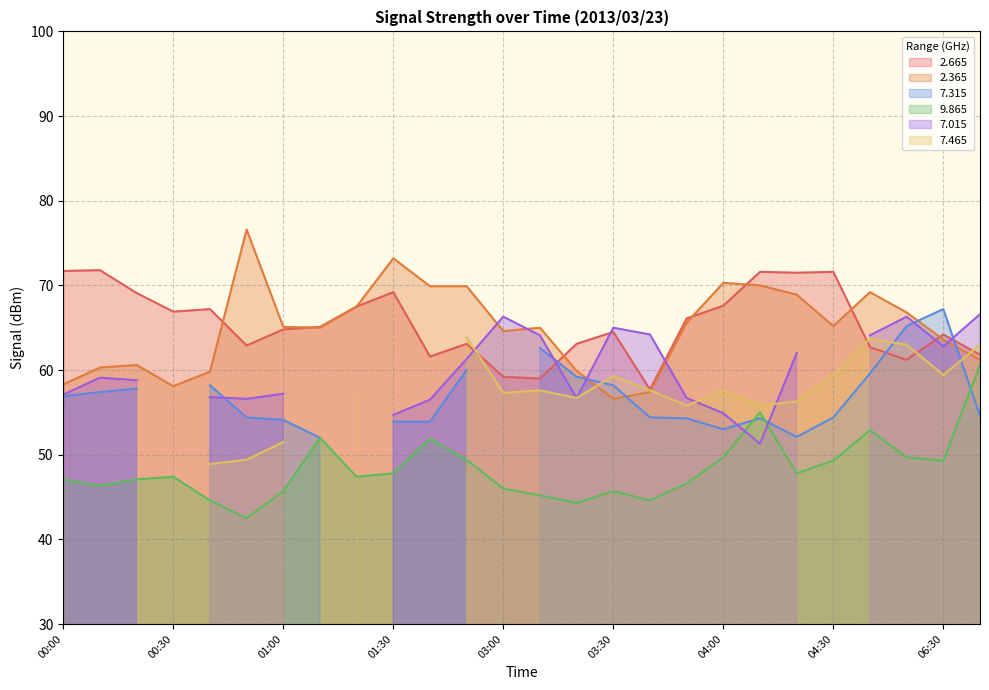

True or false:   9.865 and   2.365 intersect in this chart.

False